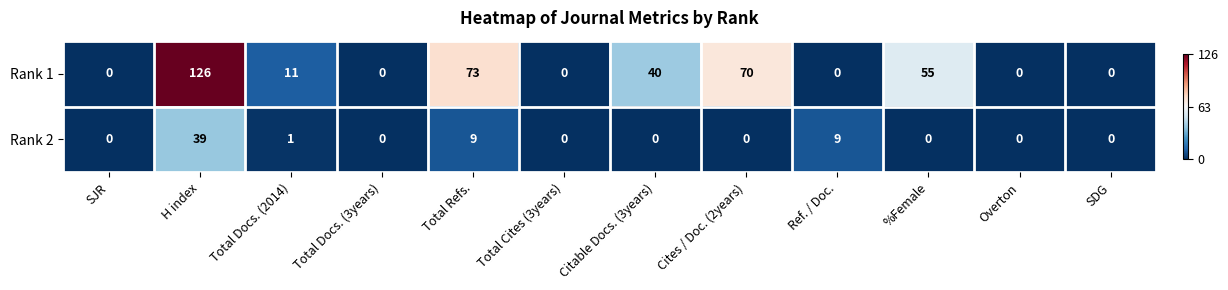

At how many categories does at least one series exceed 107?

1